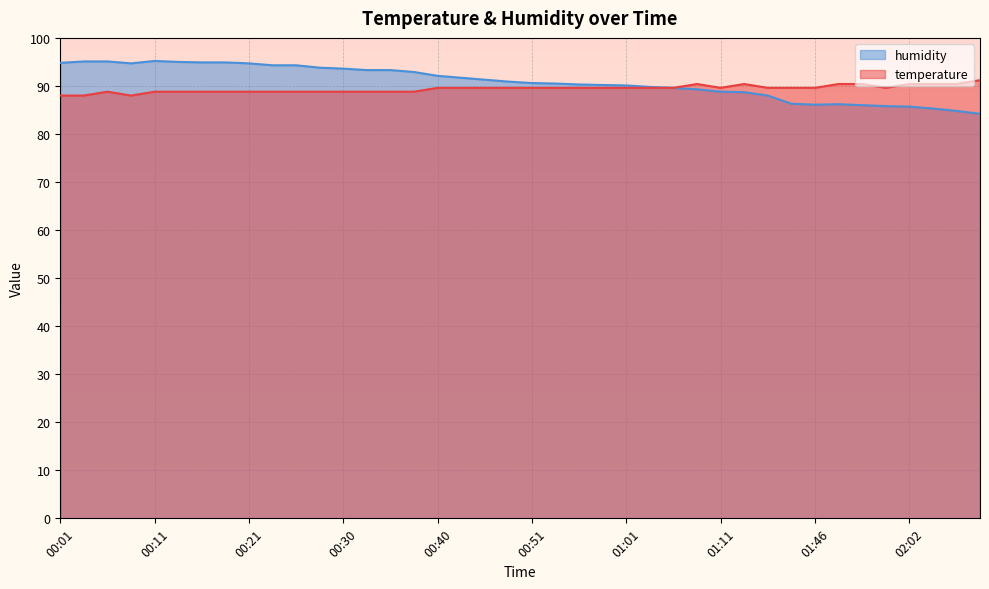

Is it true that temperature equals 89.6 at 00:51?

True